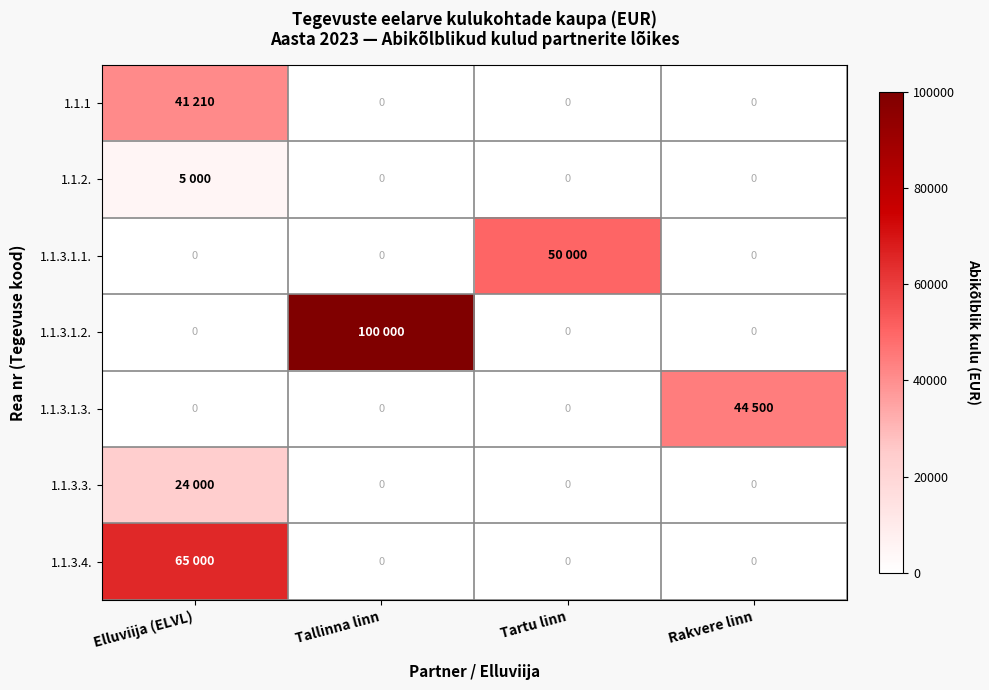

What is the difference between the maximum and minimum values in the 1.1.3.1.1. series?

50000